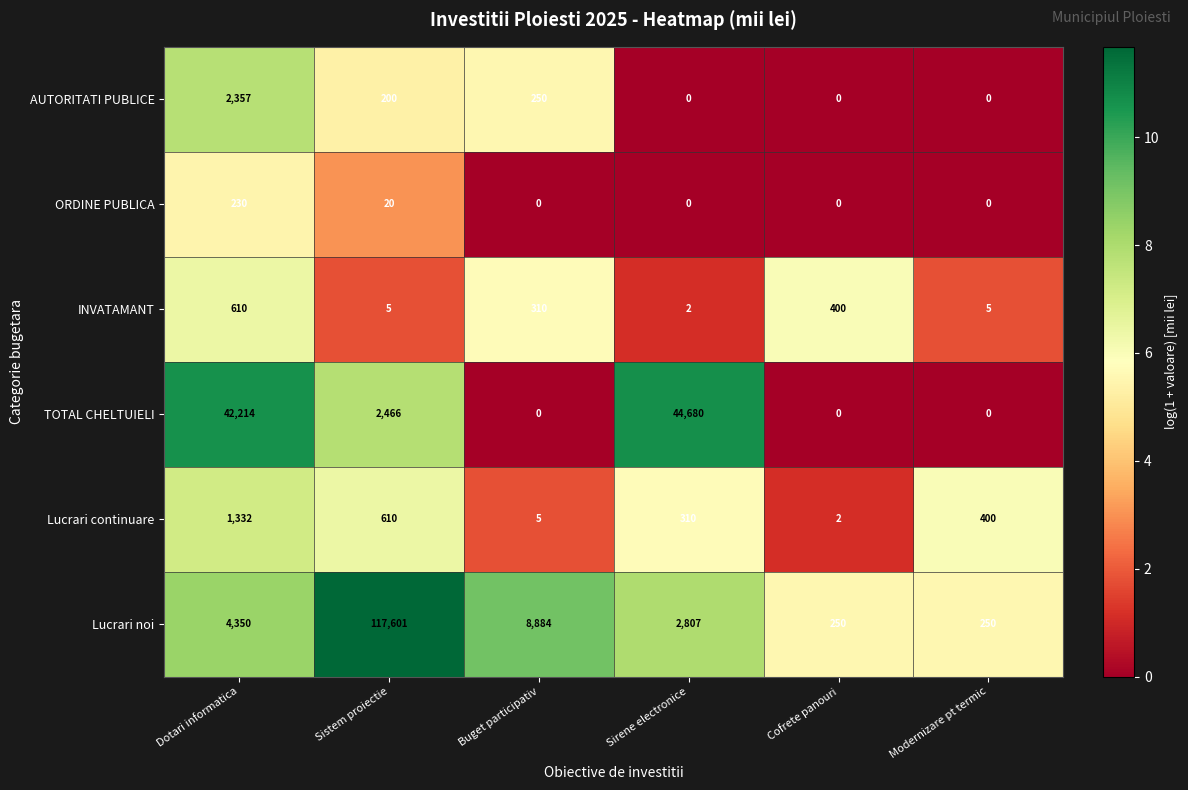

Where is INVATAMANT nearest to the value 306?

Buget participativ